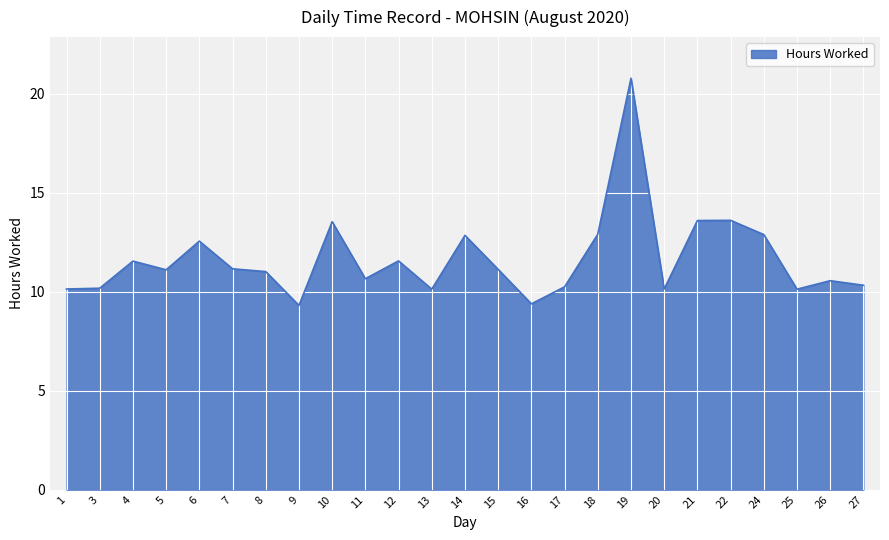

What is the ratio of the value at 3 to the value at 6?

0.8